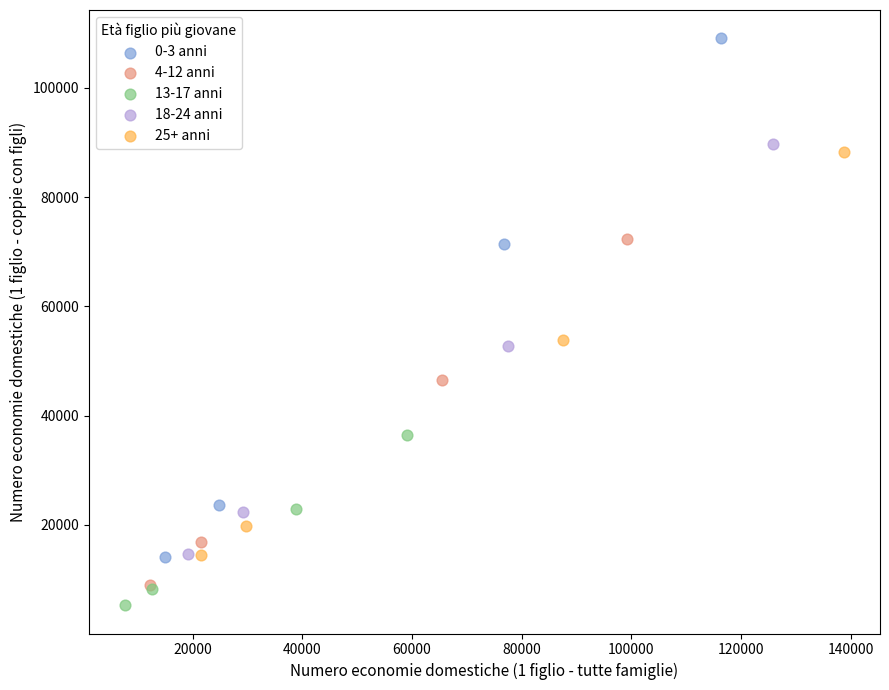

Which series contains the lowest Y value?

13-17 anni